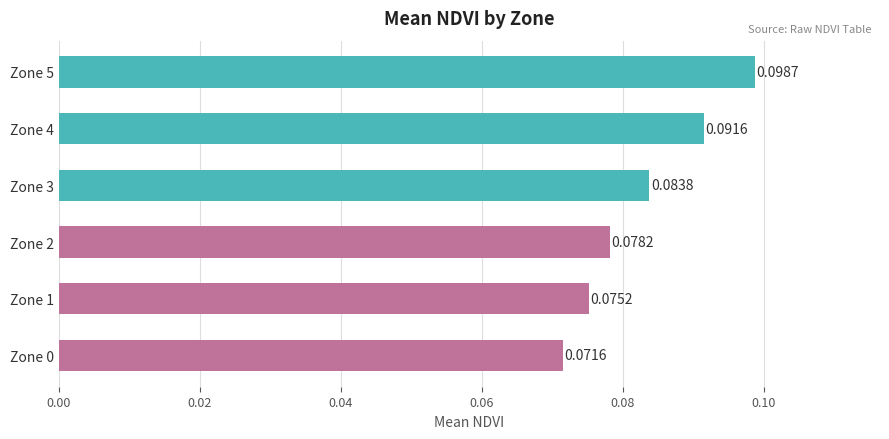

Between Zone 2 and Zone 3, which is larger?

Zone 3